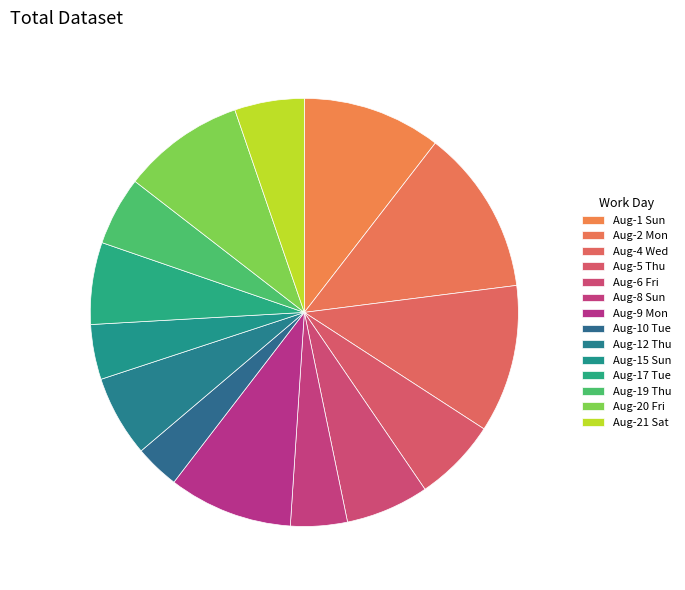

Is there any slice that represents more than half of the pie?

No